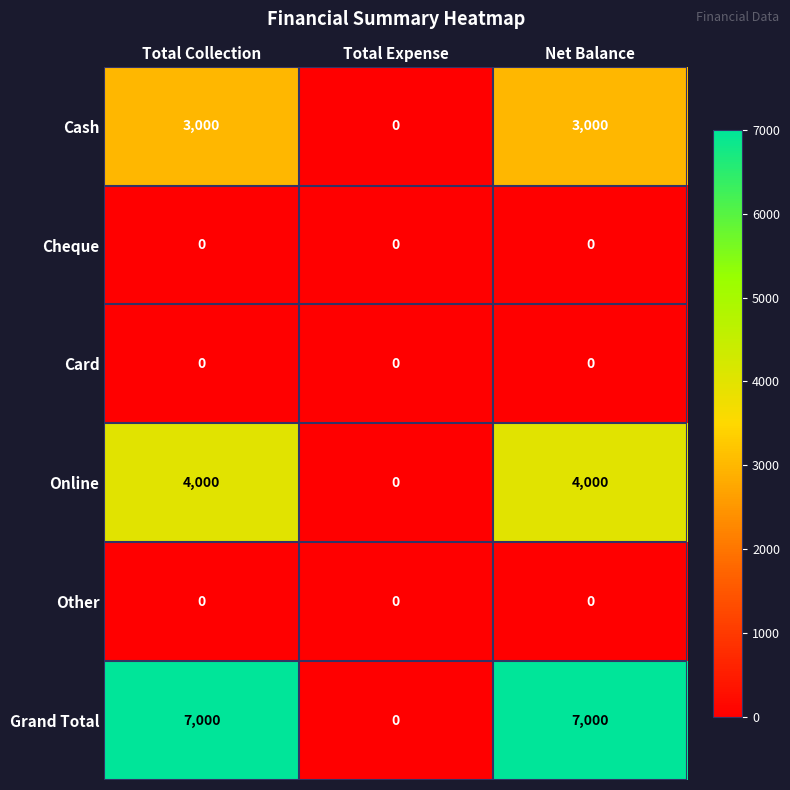

How many Grand Total values are between 0 and 7000?

3